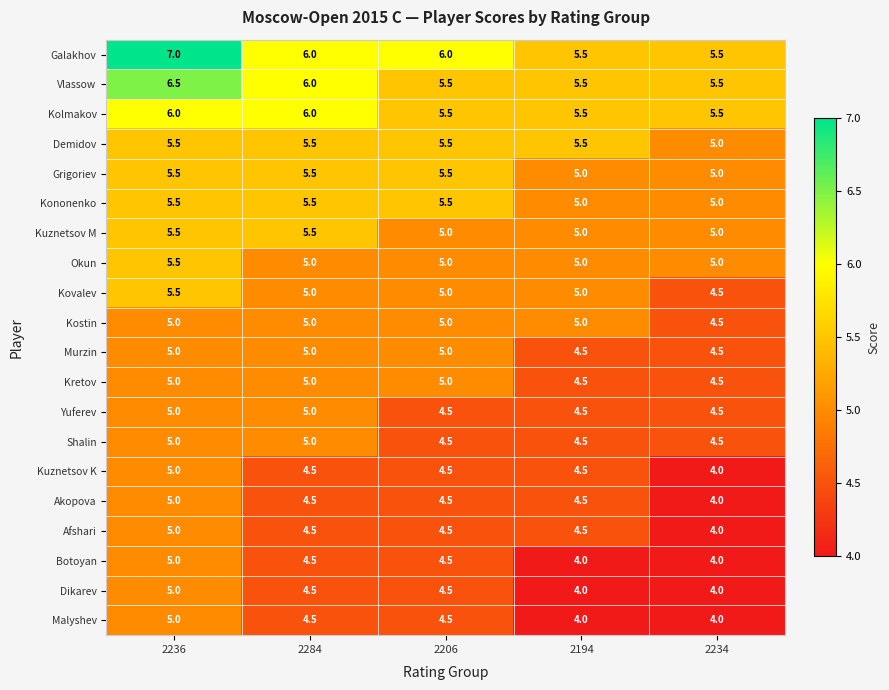

What is the sum of the Shalin values at 2206 and 2284?

9.5